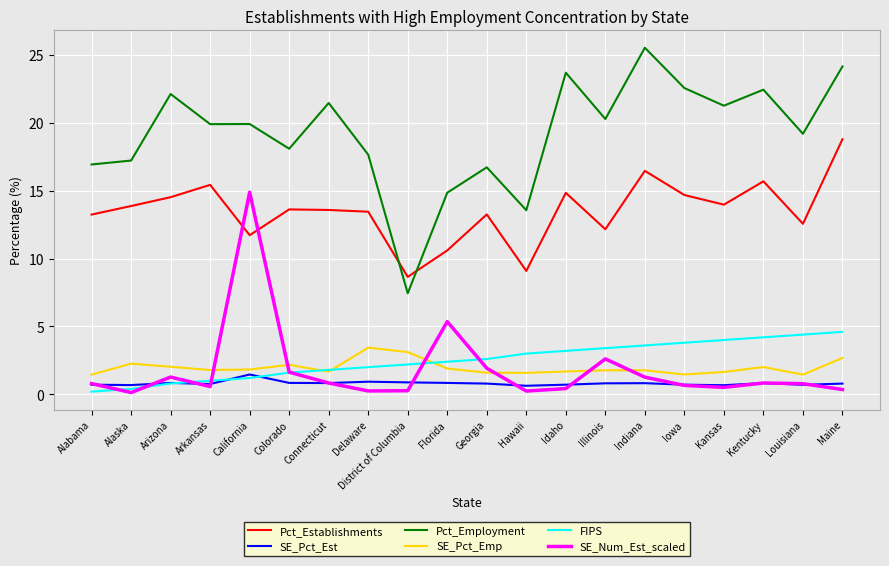

True or false: Pct_Establishments has more than 0 interior local peaks.

True